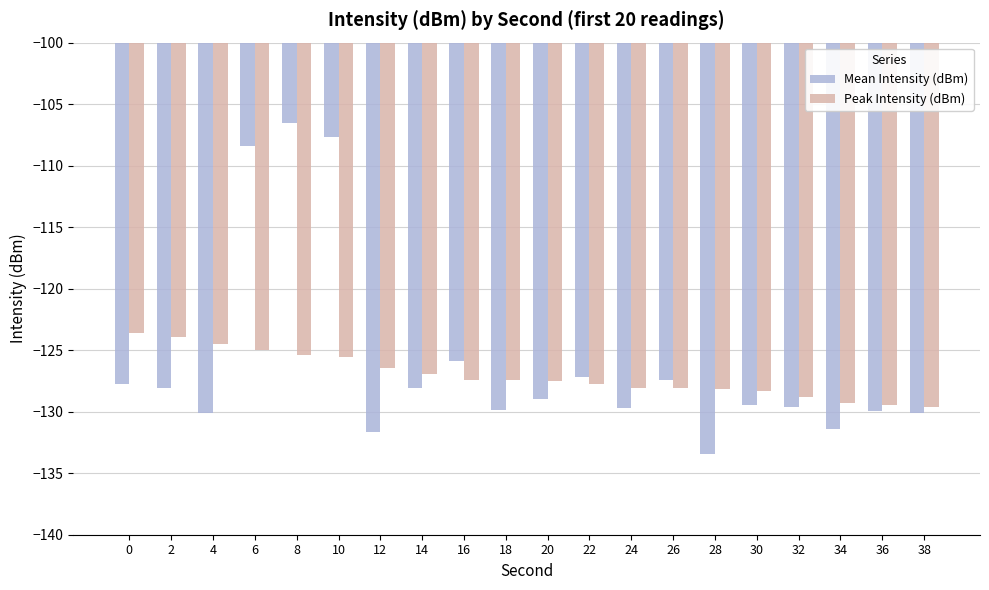

The Peak Intensity (dBm) series shows -124.0 at 2. True or false?

True